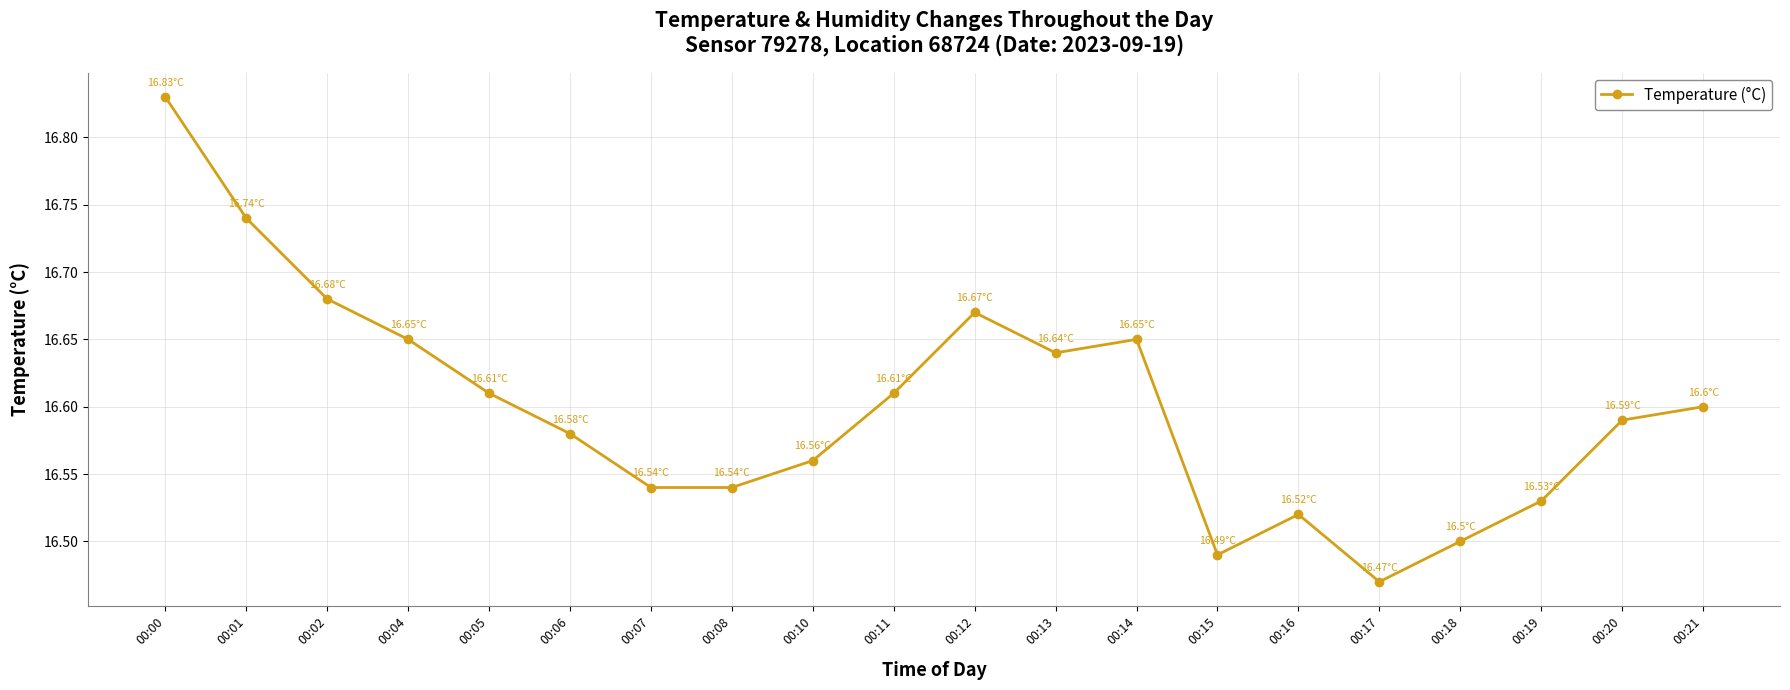

How many points are higher than both their immediate neighbors (excluding endpoints)?

3